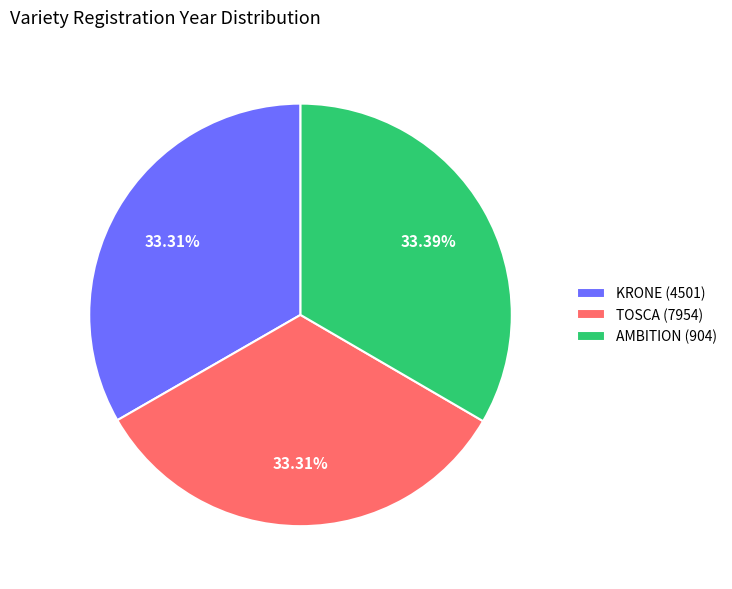

To the nearest percent, what is the combined percentage of TOSCA (7954) and AMBITION (904)?

67%